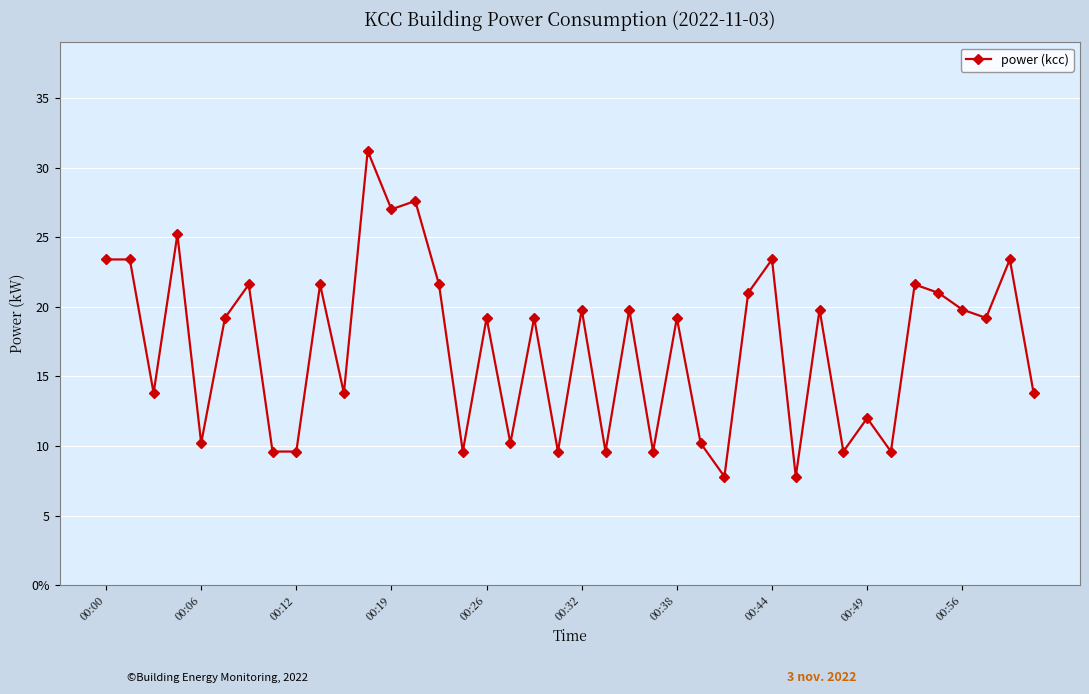

What is the difference between the maximum and minimum values?

23.4